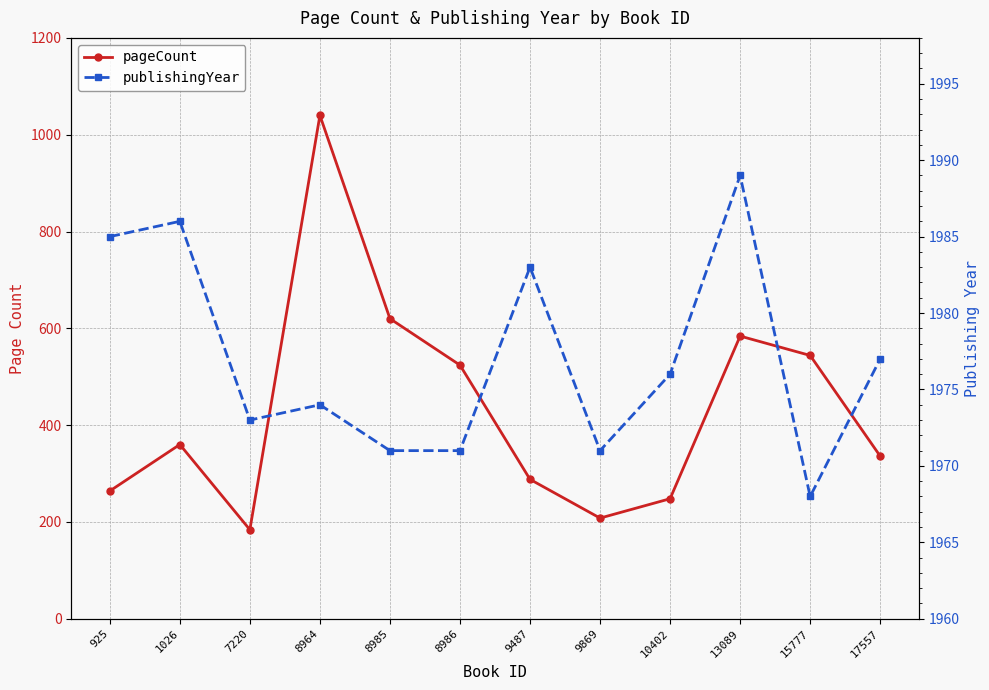

True or false: publishingYear and pageCount cross at least once.

False